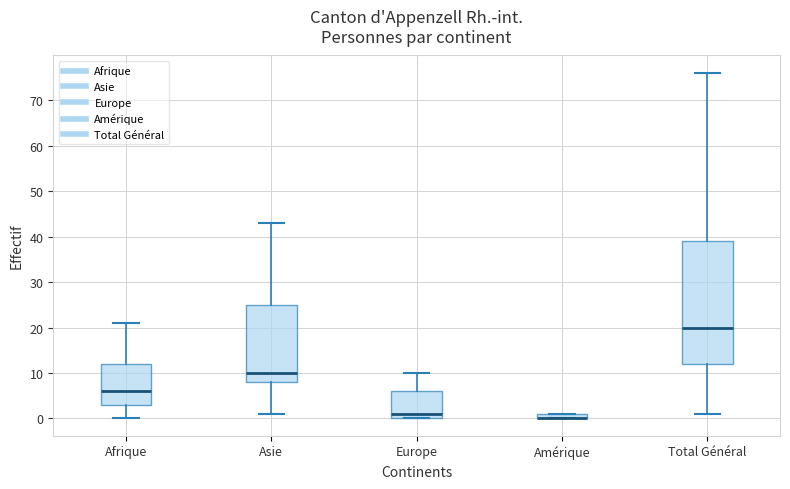

Comparing the boxes themselves (not the whiskers), which one is the tallest?

Total Général